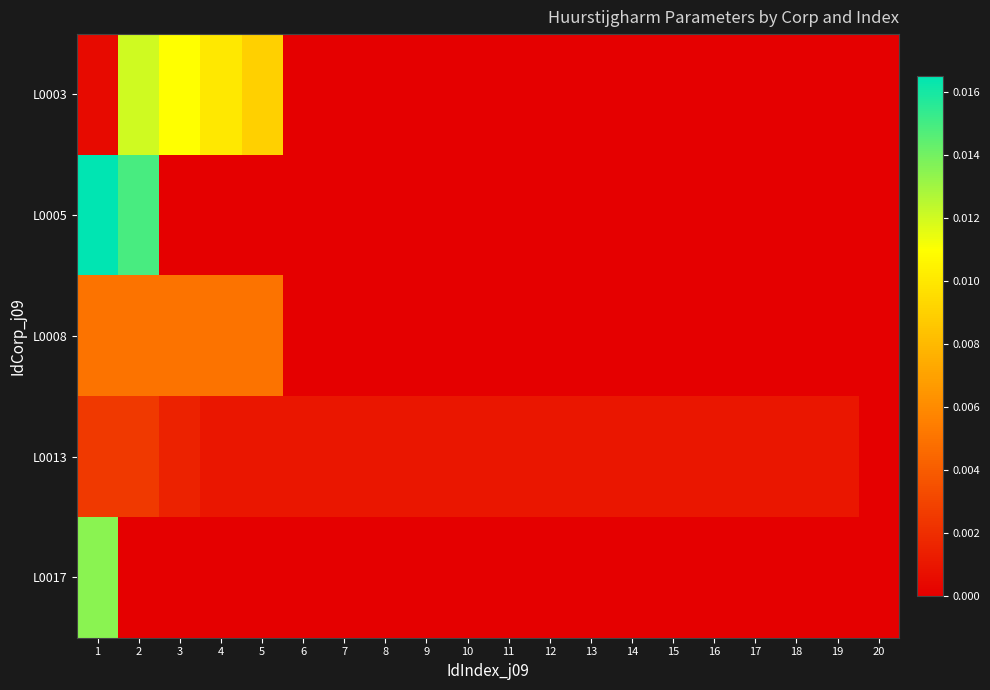

Rank the series at 1 from highest to lowest value.

L0005, L0017, L0008, L0013, L0003